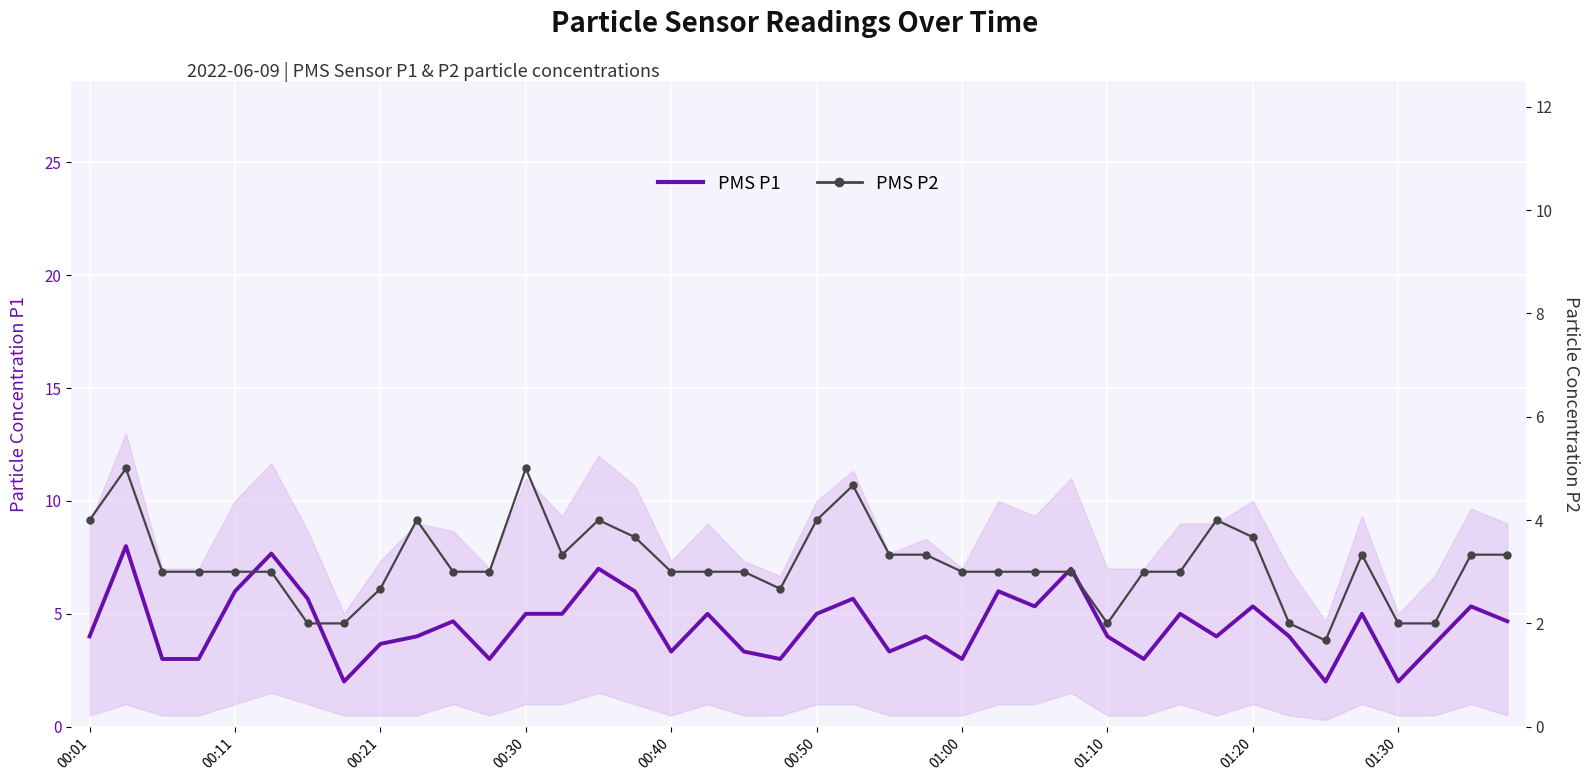

Which series has the largest range (max minus min)?

PMS P1